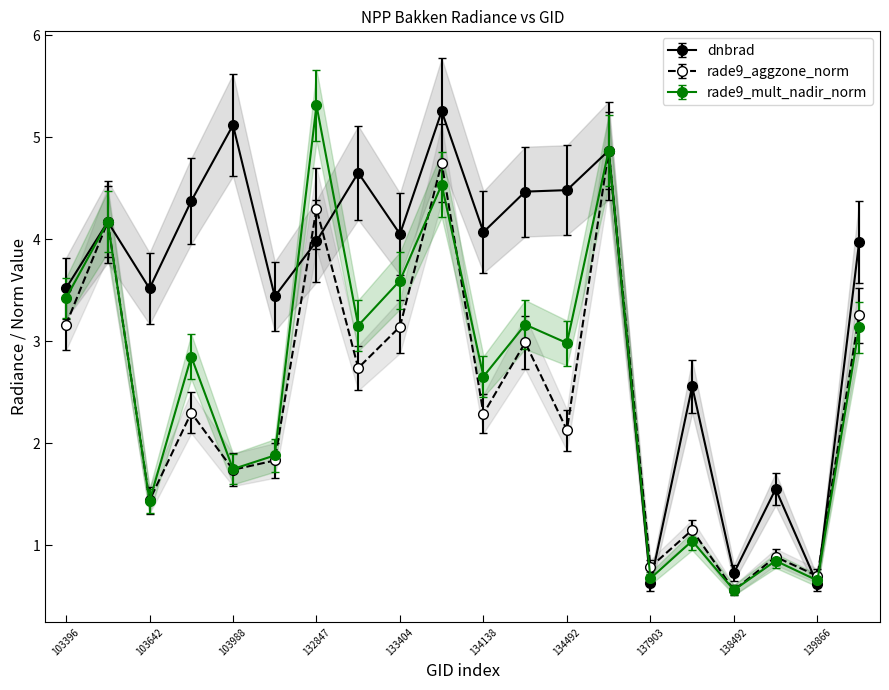

The rade9_aggzone_norm series shows 0.9 at 139283. True or false?

True